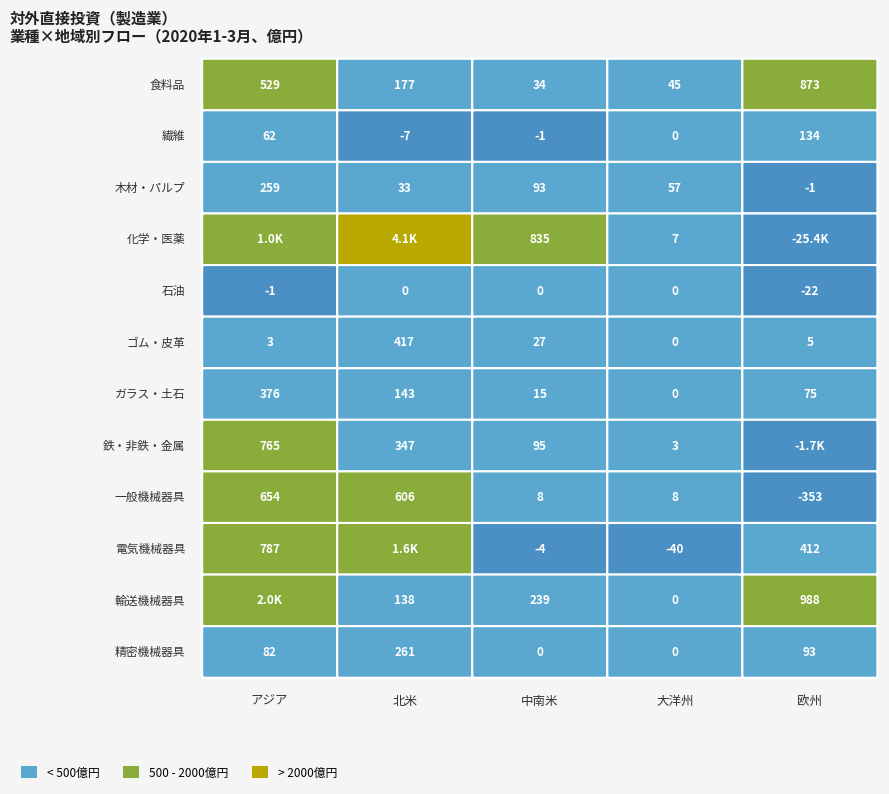

Count the number of categories in the chart.

5